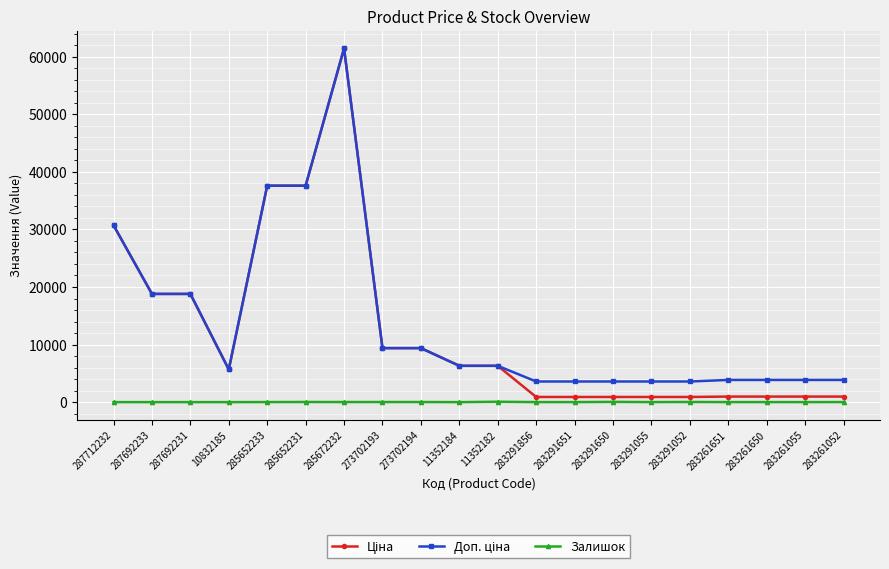

What is the difference between the highest and lowest values at 285652233?

37581.6